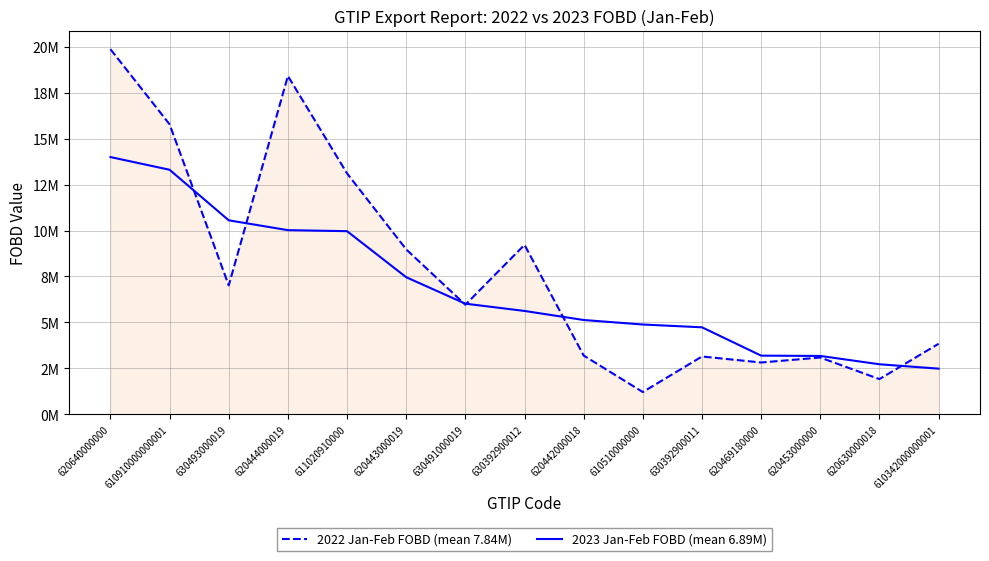

Between 630392900012 and 620444000019, which is larger?

620444000019